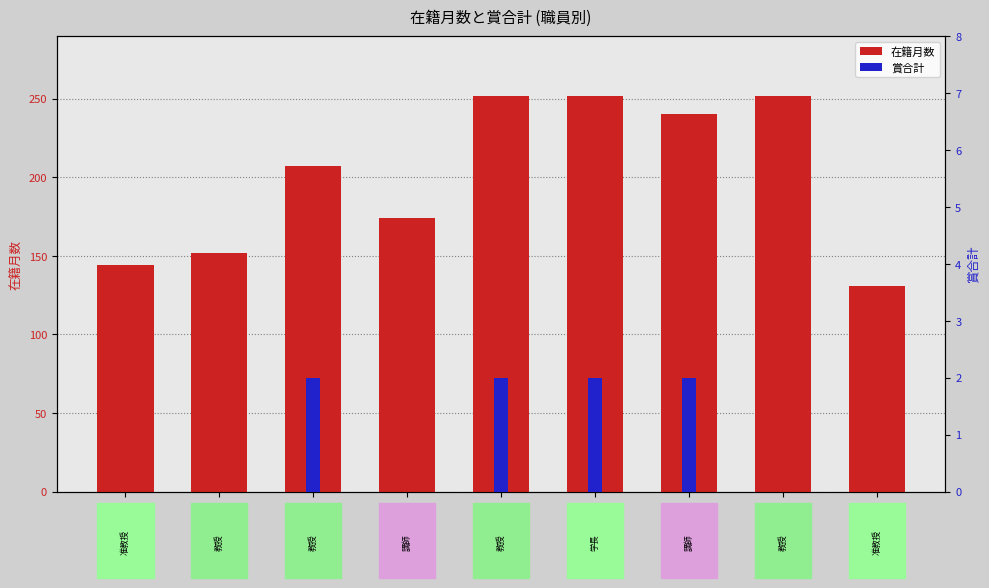

Is the value of 賞合計 at 右手 浩一 greater than the value of 在籍月数 at 右手 浩一?

No